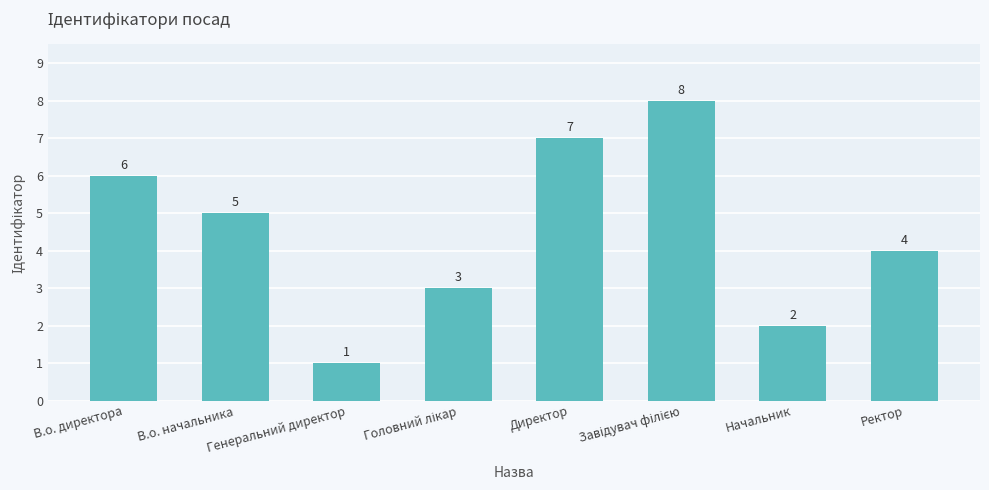

Count the values in the range 3 to 7.

5